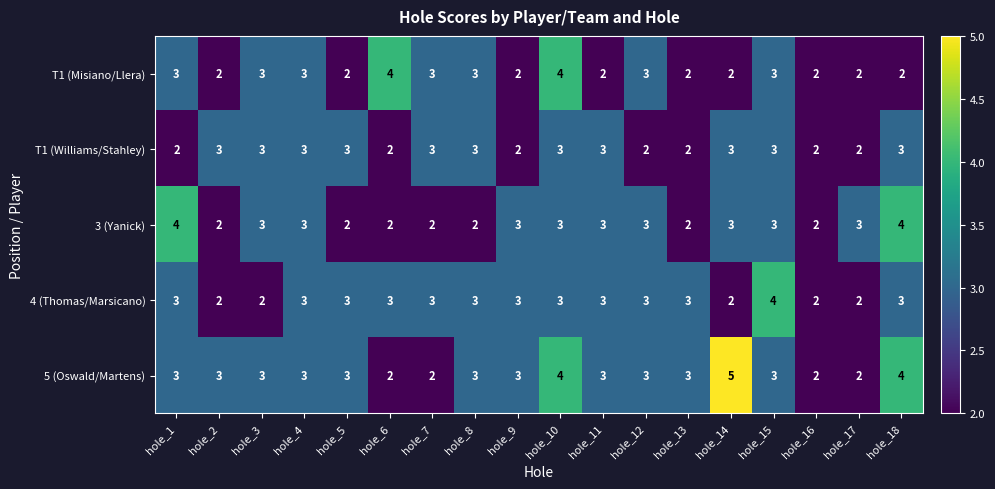

True or false: T1 (Misiano/Llera) has a value of 2 at hole_14.

True